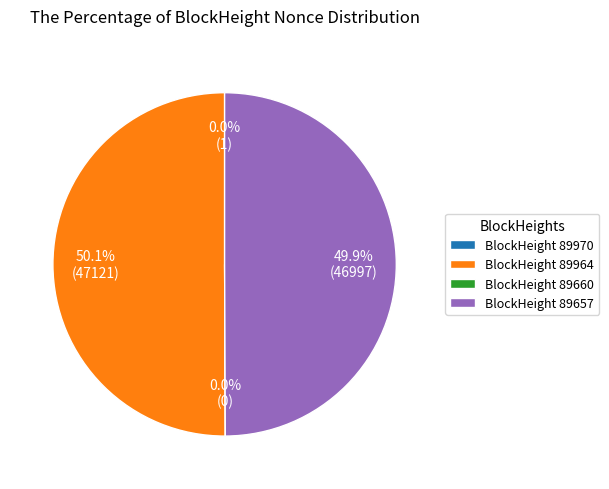

To the nearest percent, what is the combined percentage of 89660 and 89964?

50%